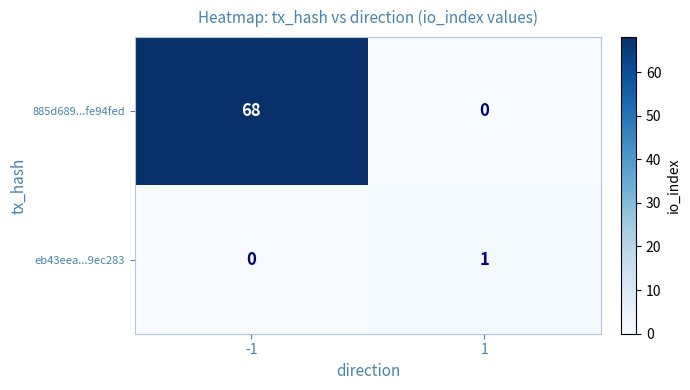

Which category has the highest value across all series?

-1